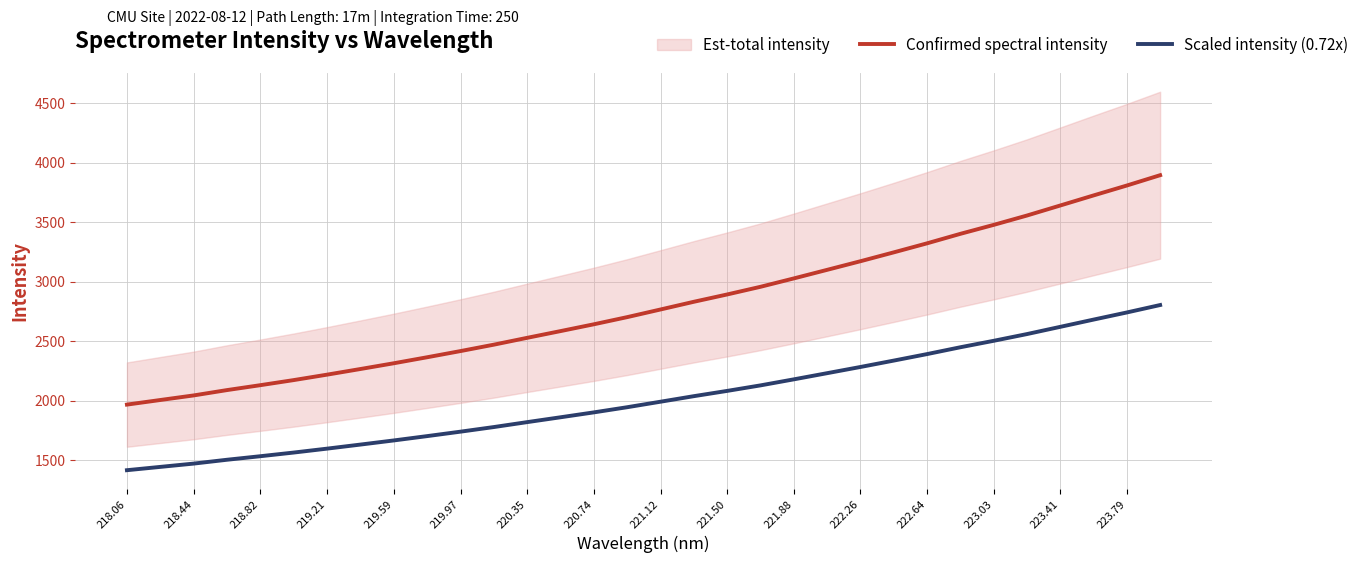

Which series has the largest range (max minus min)?

Confirmed spectral intensity